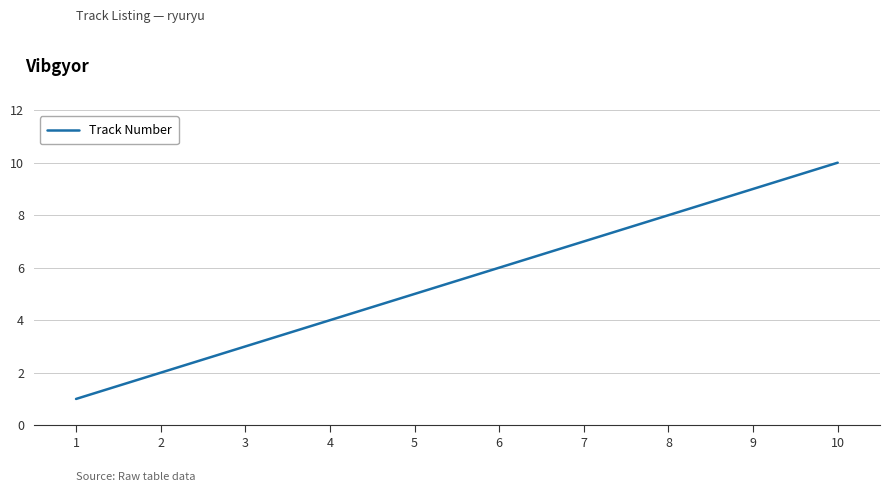

What is the maximum value shown in the chart?

10